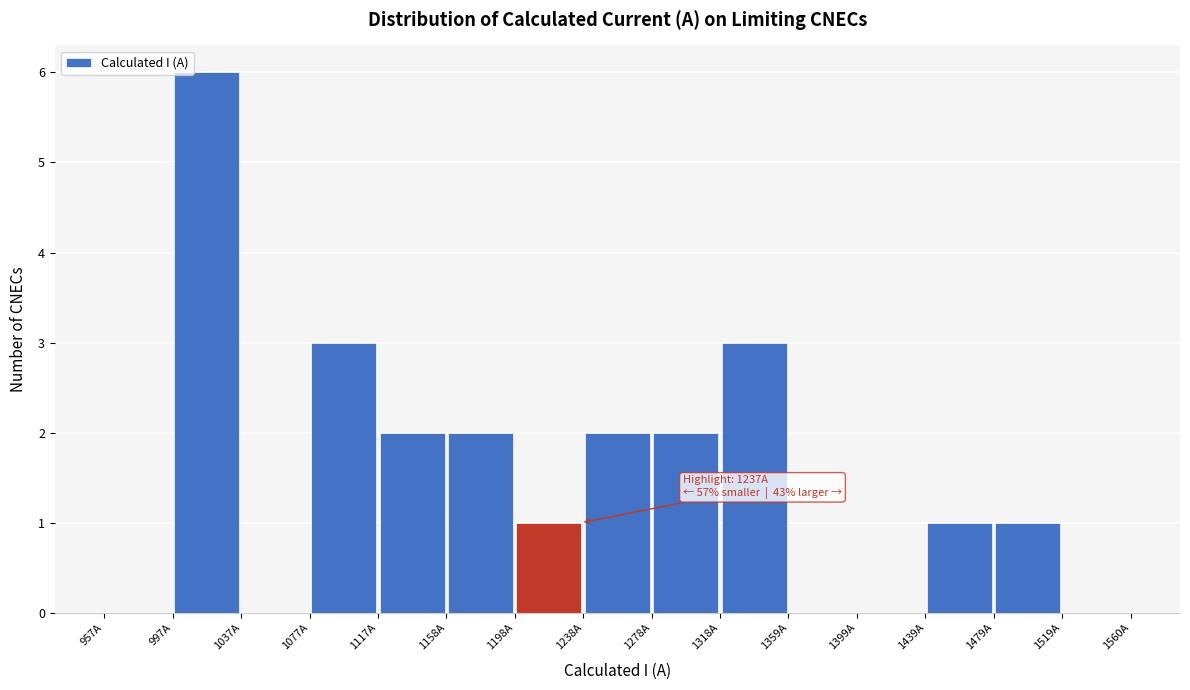

Over which range of the x-axis is the bar tallest?

995 to 1035